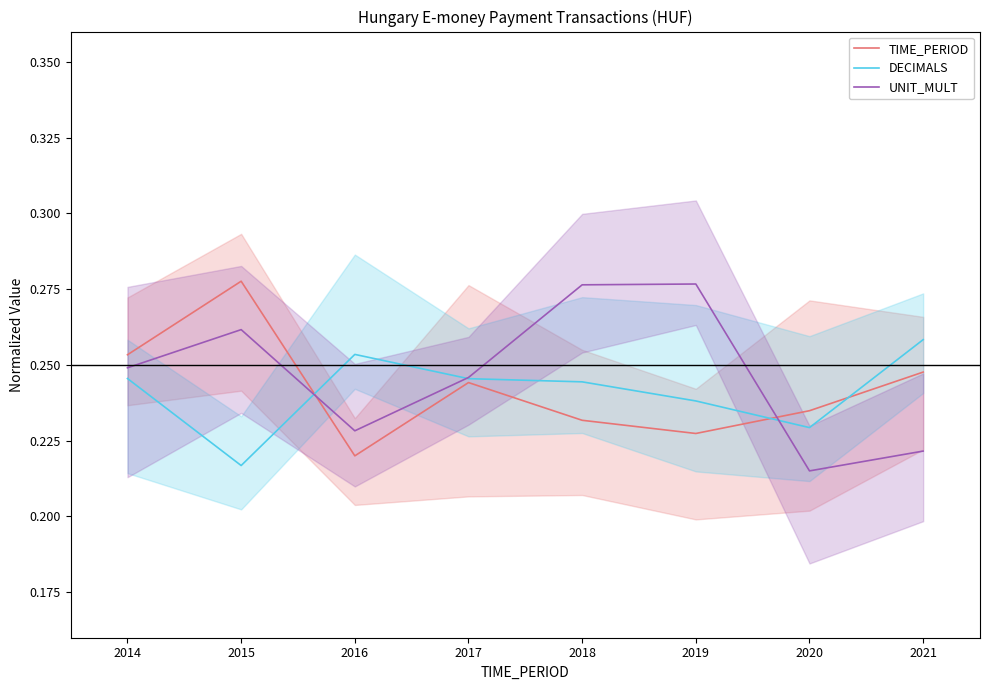

How many series are shown in this chart?

3